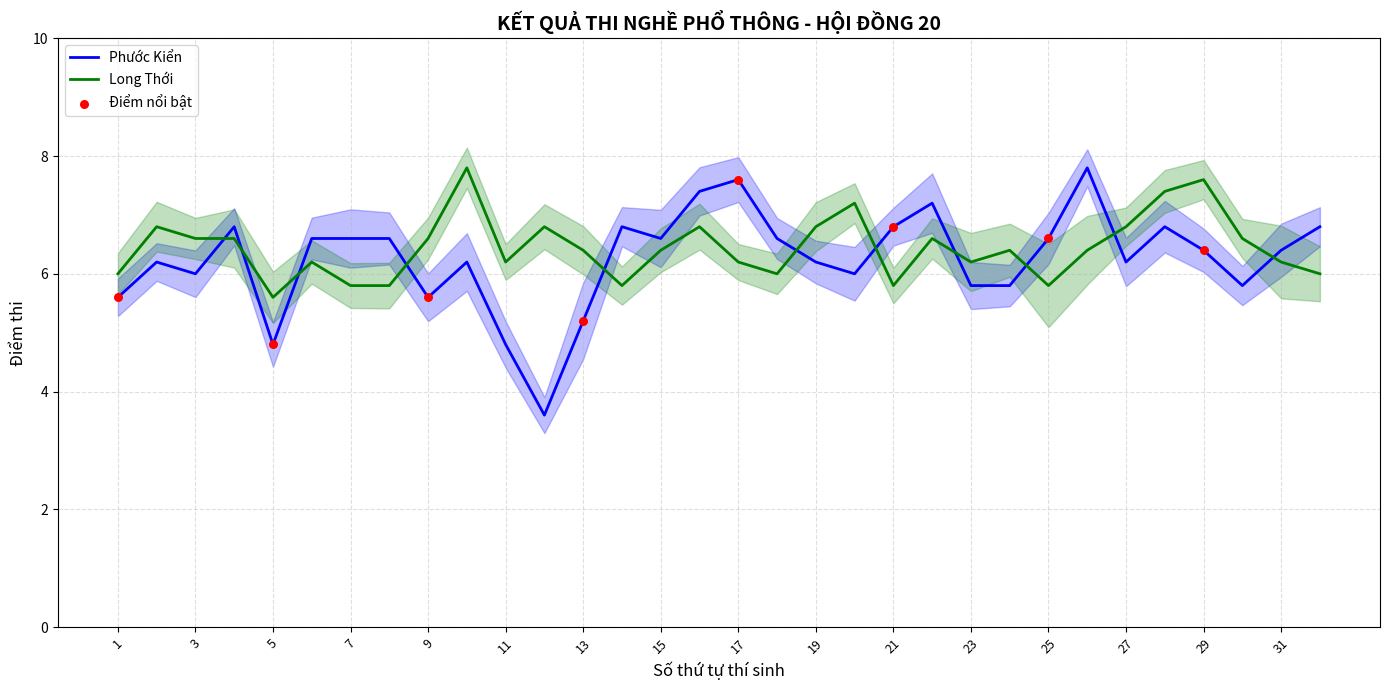

What is the total value across all series at 18?

12.6